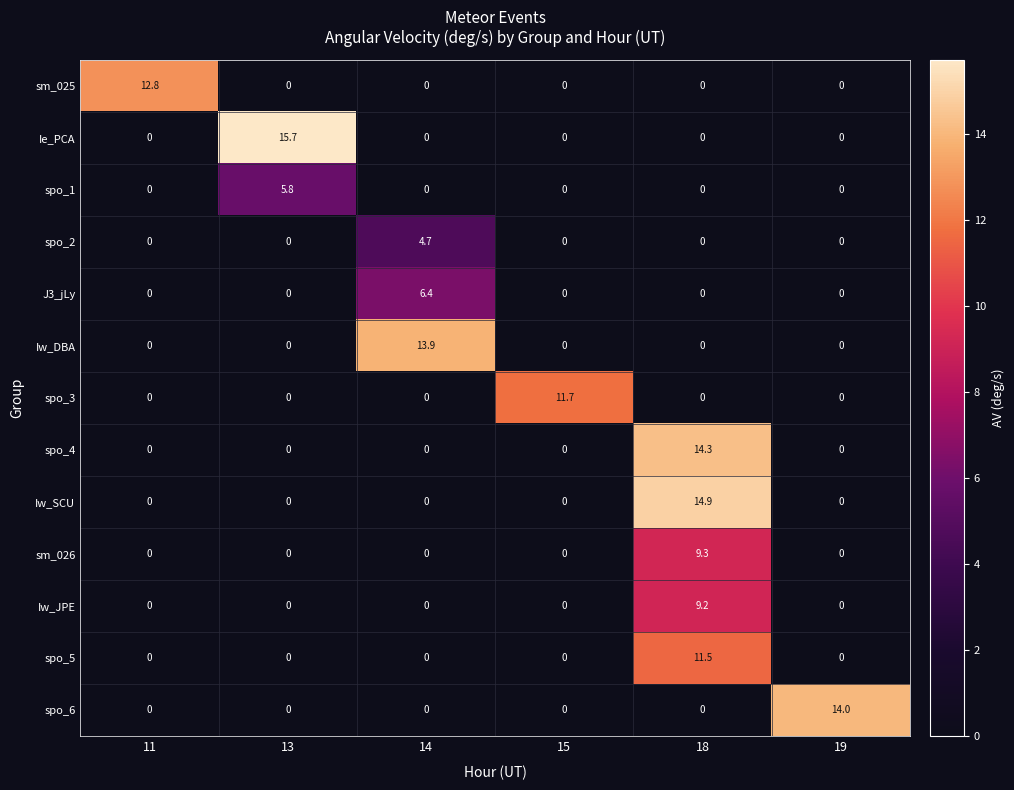

Which series changed the most between 15 and 18?

Iw_SCU